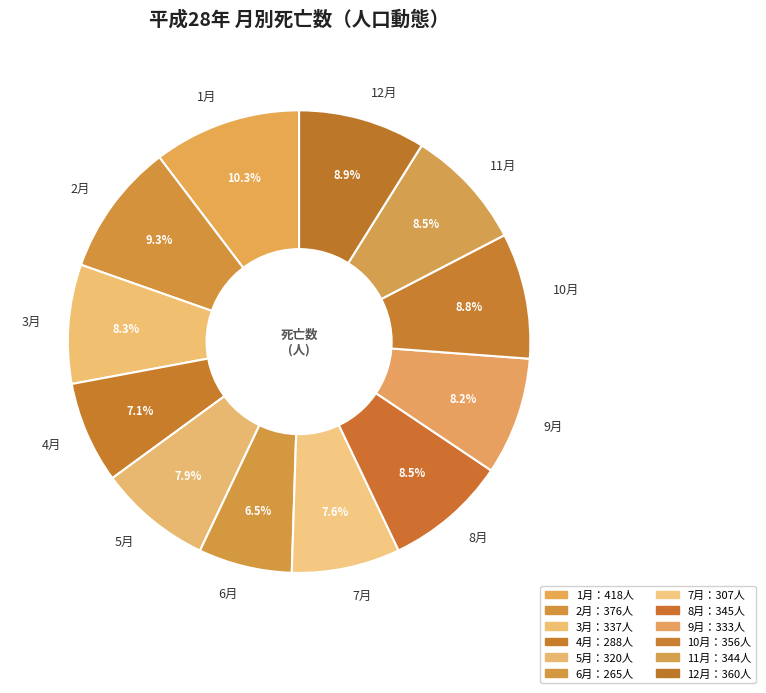

What percentage is NOT represented by 6月?

93.5%